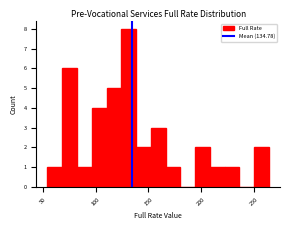

Read against the x-axis, roughly where is the centre of the tallest bar?

130